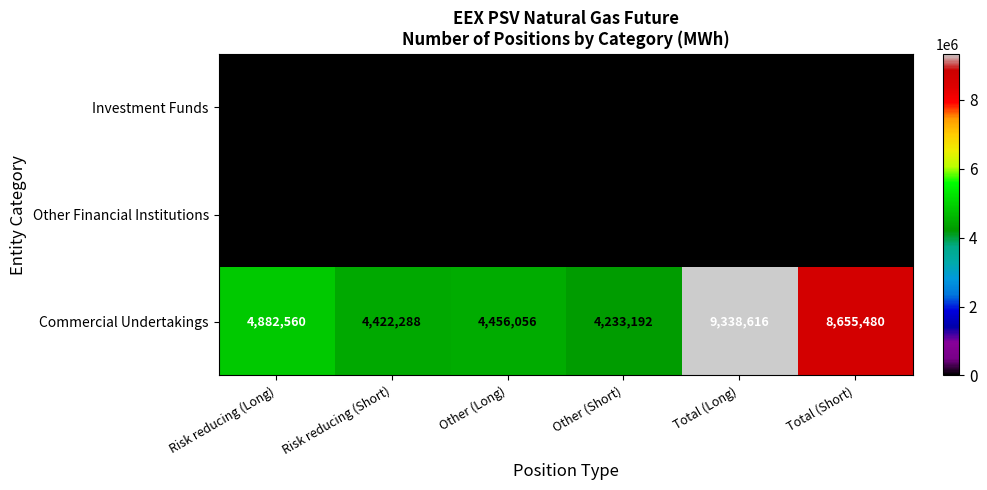

What is the greatest value displayed?

9338616